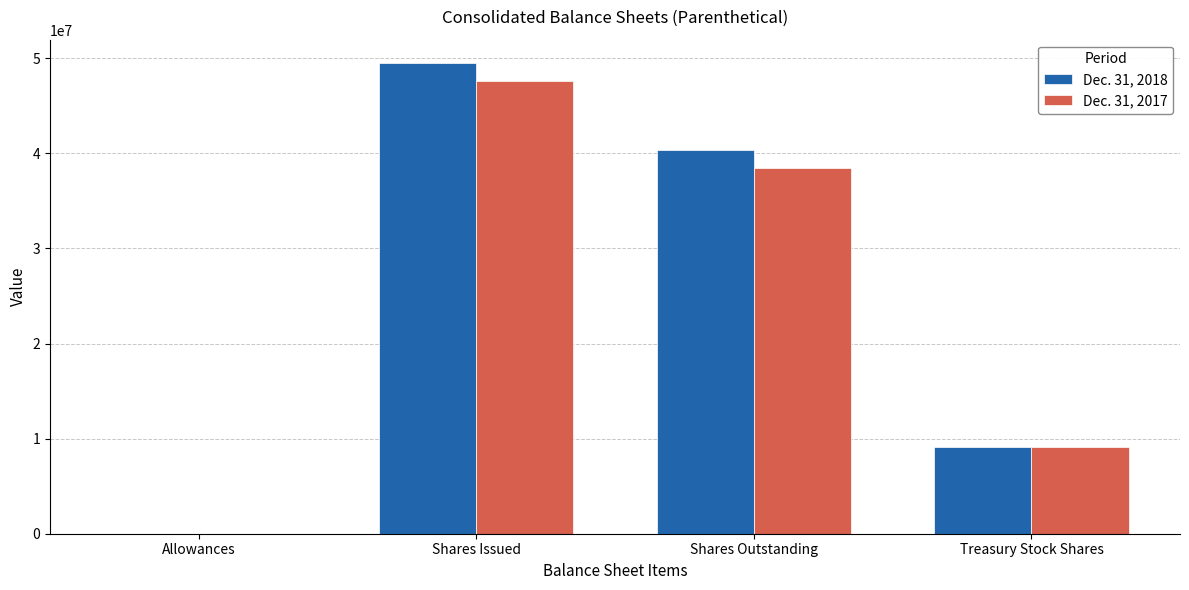

At which category is the sum across all series the highest?

Shares Issued